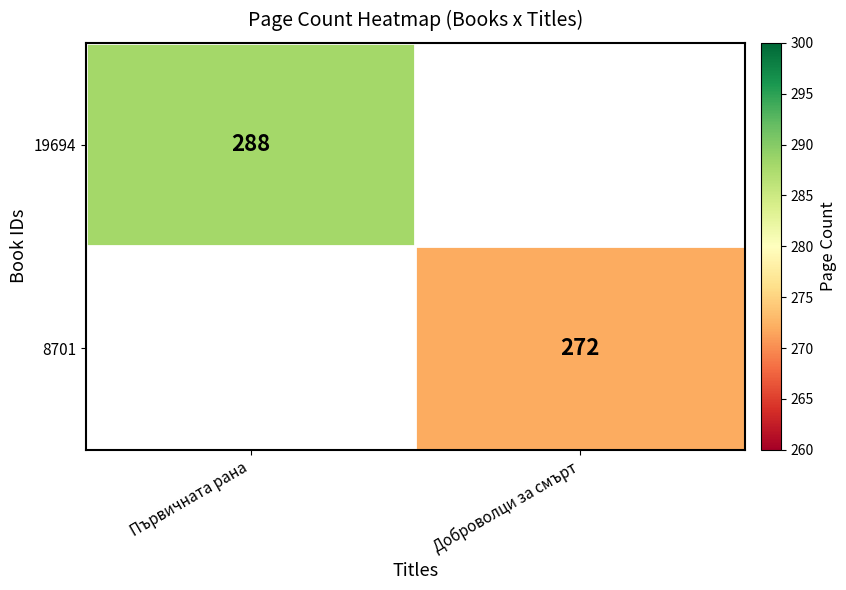

Is it true that 8701 equals 161 at Доброволци за смърт?

False